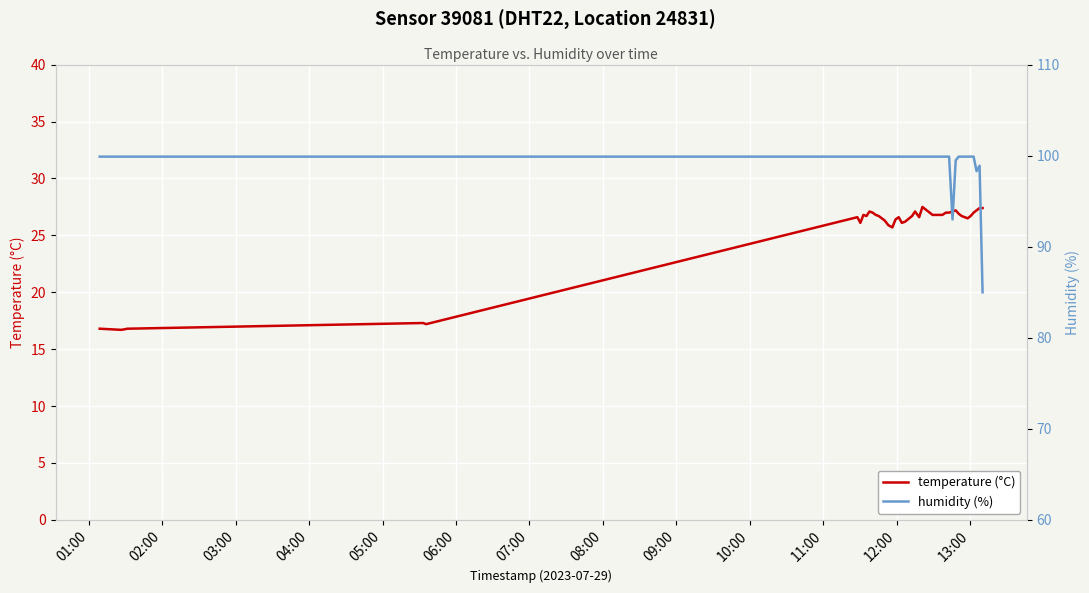

How many values in the temperature (°C) series are below 26?

7